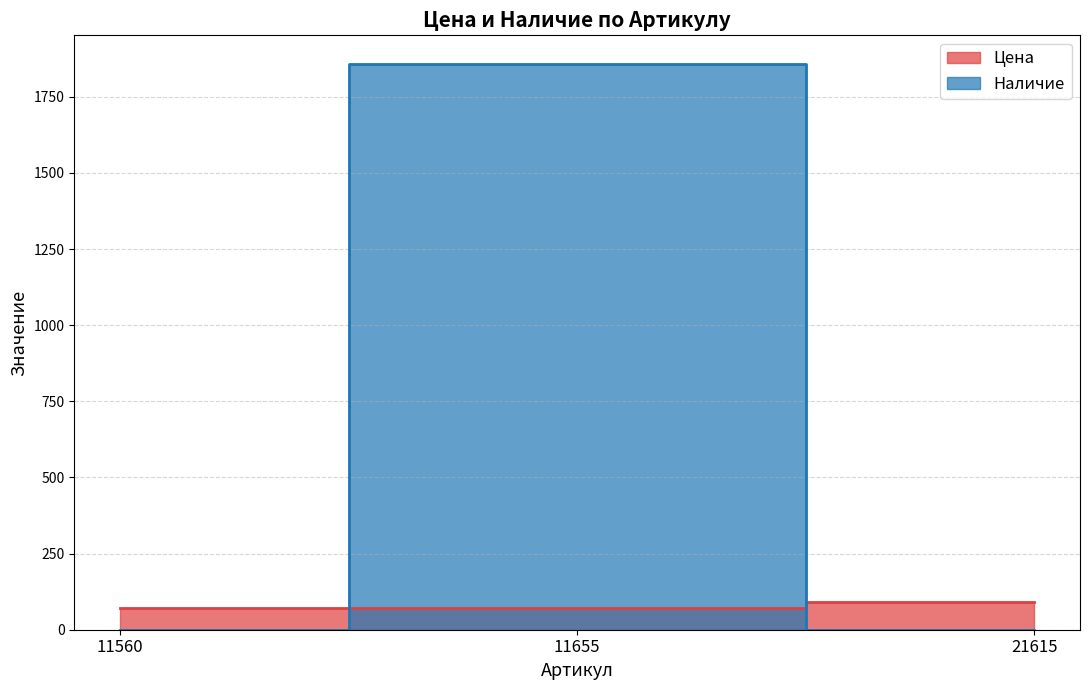

Is it true that Цена equals 92 at 21615?

True